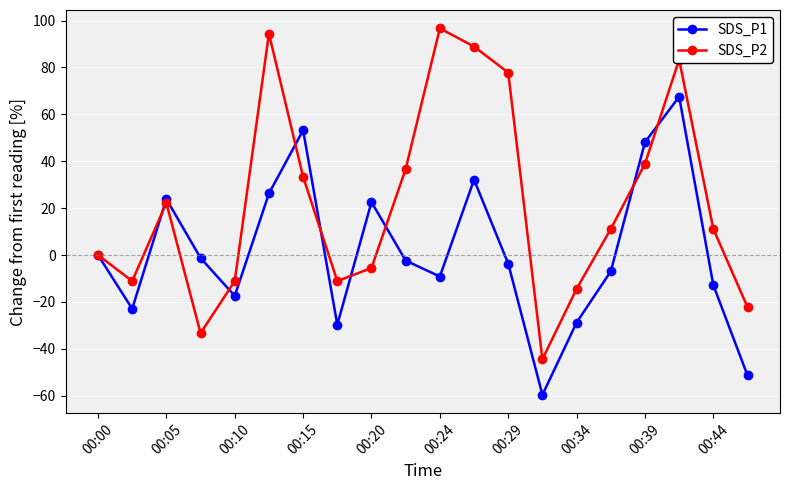

At how many categories does at least one series exceed 59?

5